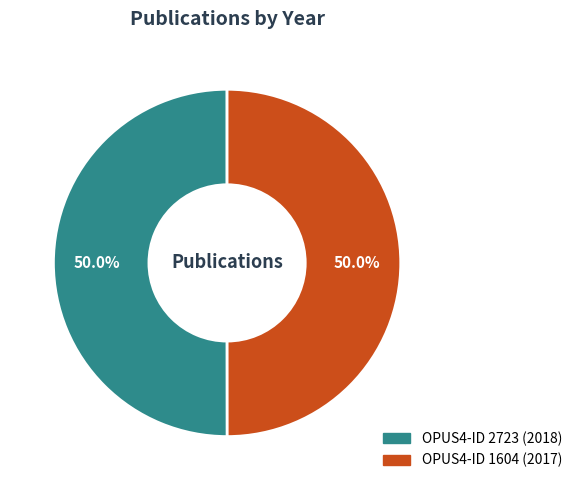

Count the number of slices in the pie.

2